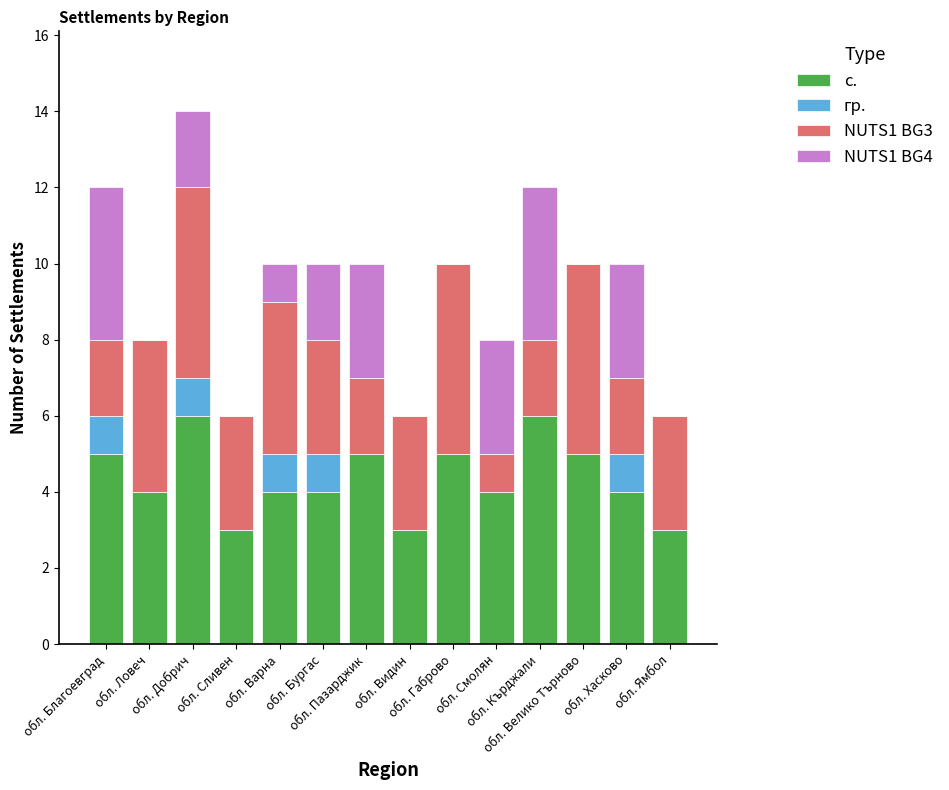

What is the sum of all с. values?

61